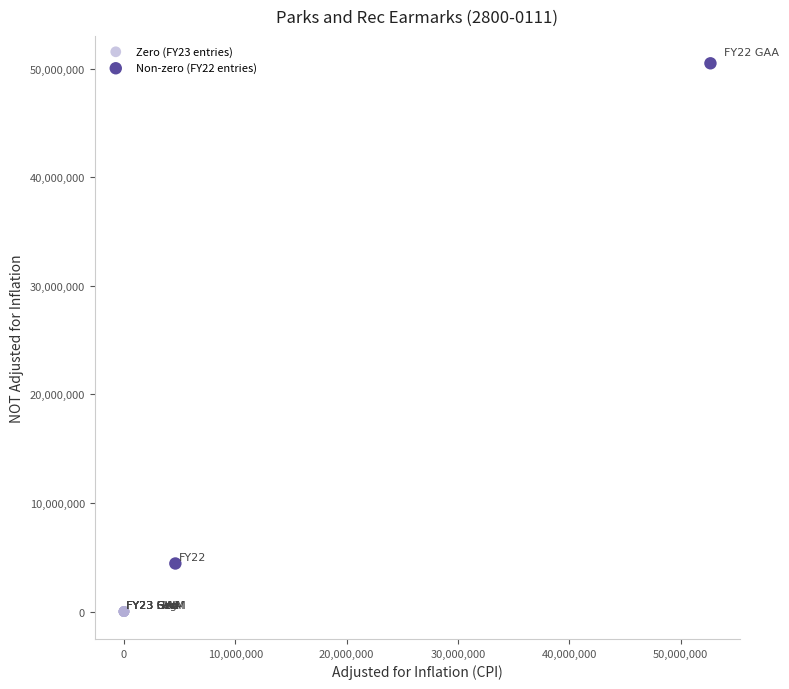

Which series contains the lowest Y value?

Zero (FY23 entries)